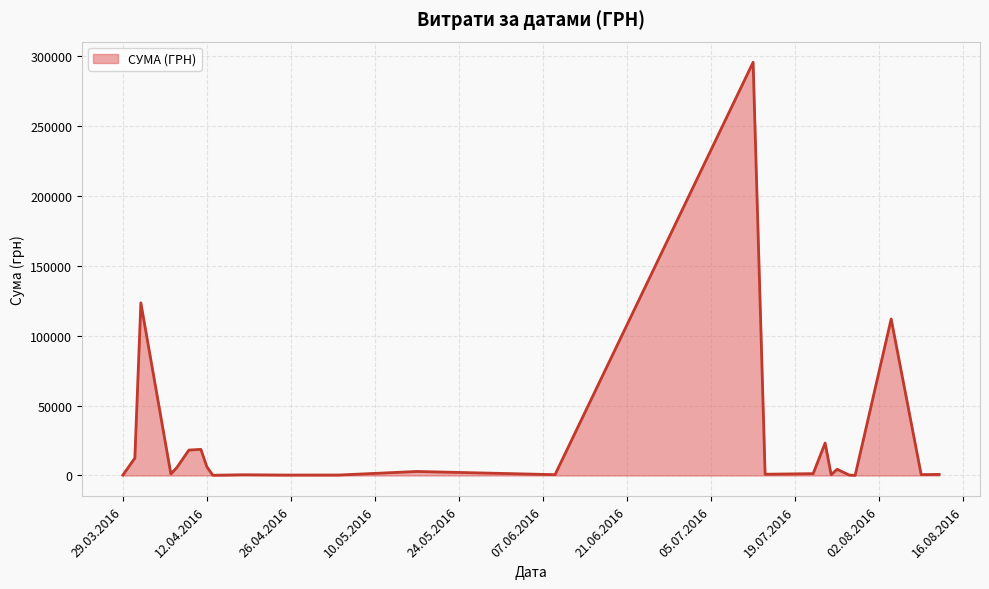

What is the difference between the maximum and minimum values?

295540.8